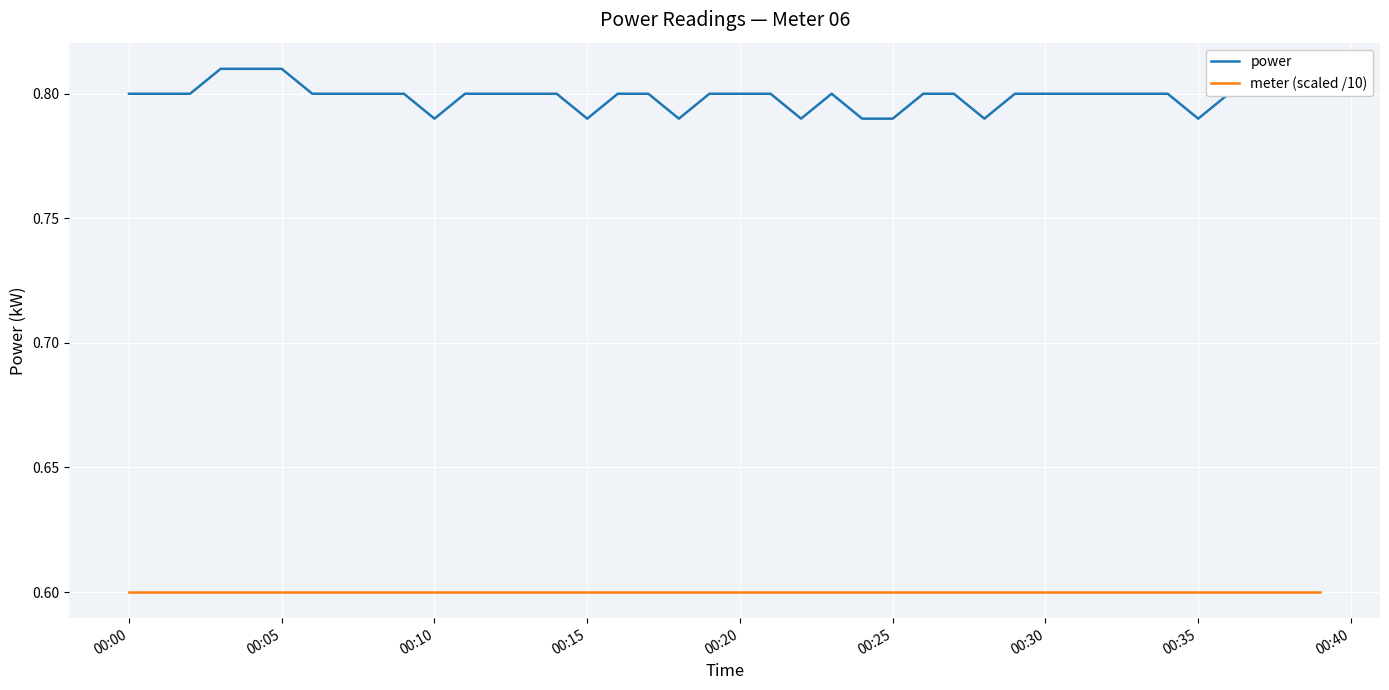

Rank the series by their average value, from highest to lowest.

power, meter (scaled /10)